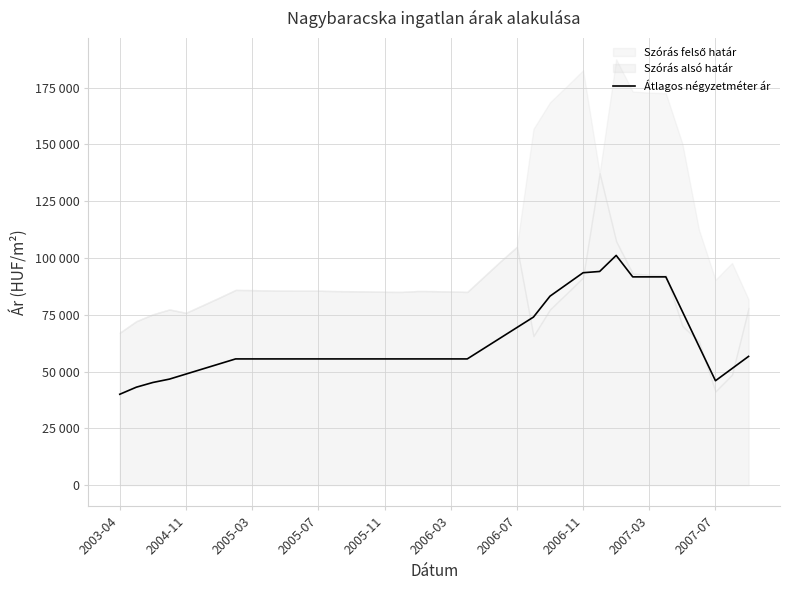

How many points are lower than both their immediate neighbors (excluding endpoints)?

1